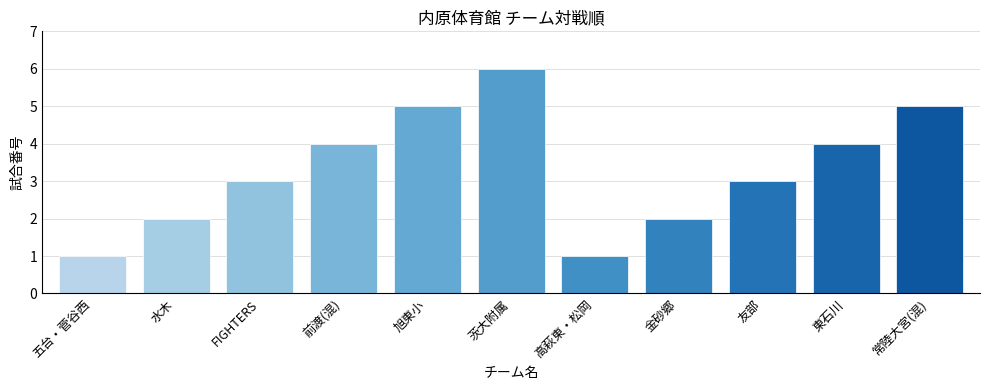

True or false: the data shows 2 at 水木.

True